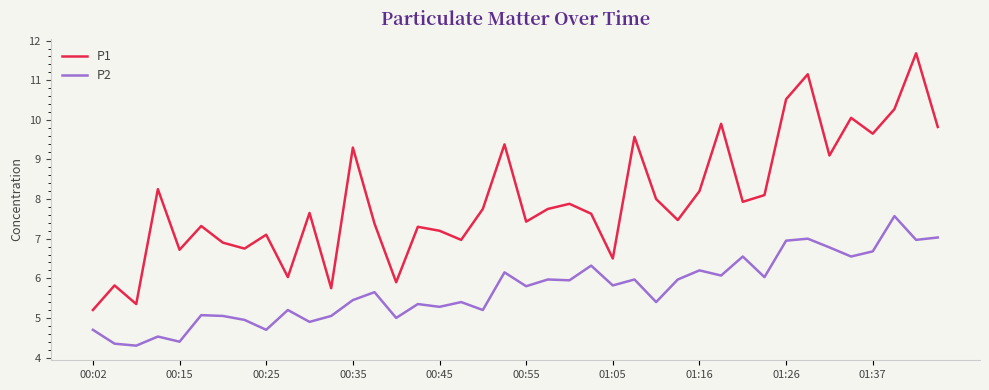

Rank the series by their maximum value, from highest to lowest.

P1, P2